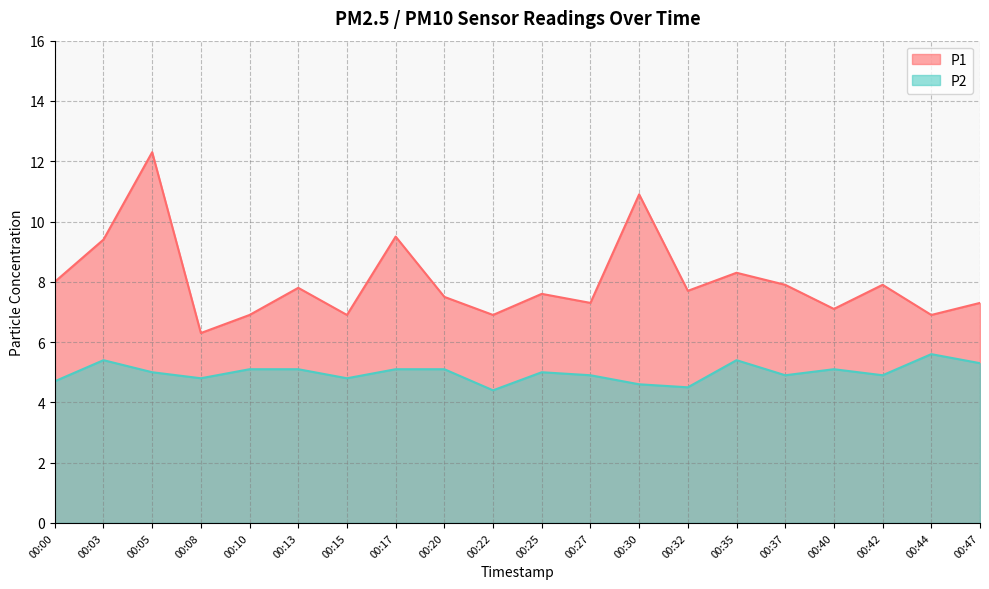

Which series changed the most between 00:03 and 00:15?

P1